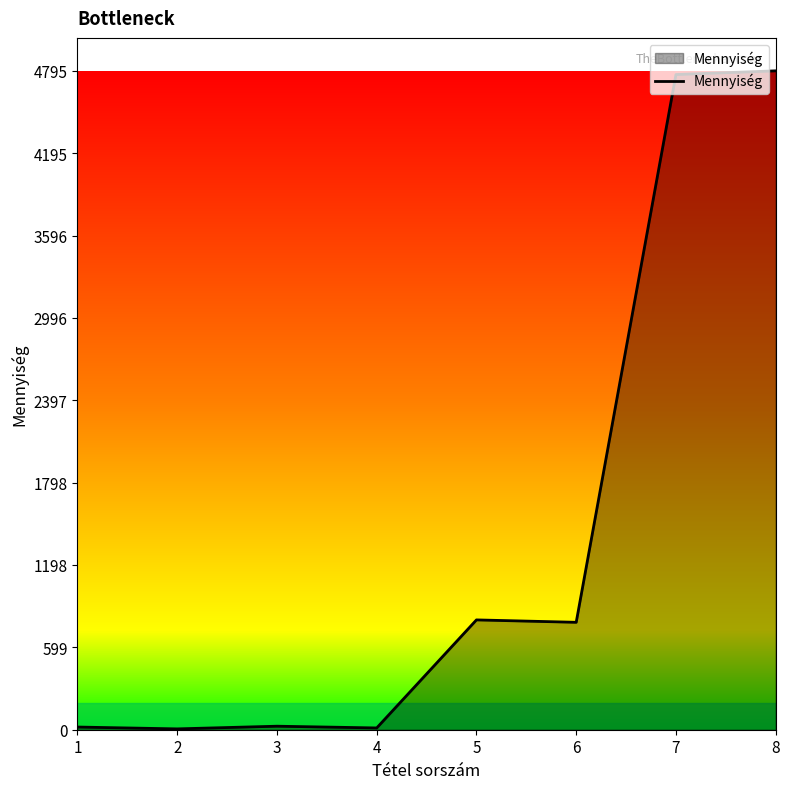

What is the maximum value shown in the chart?

4795.0